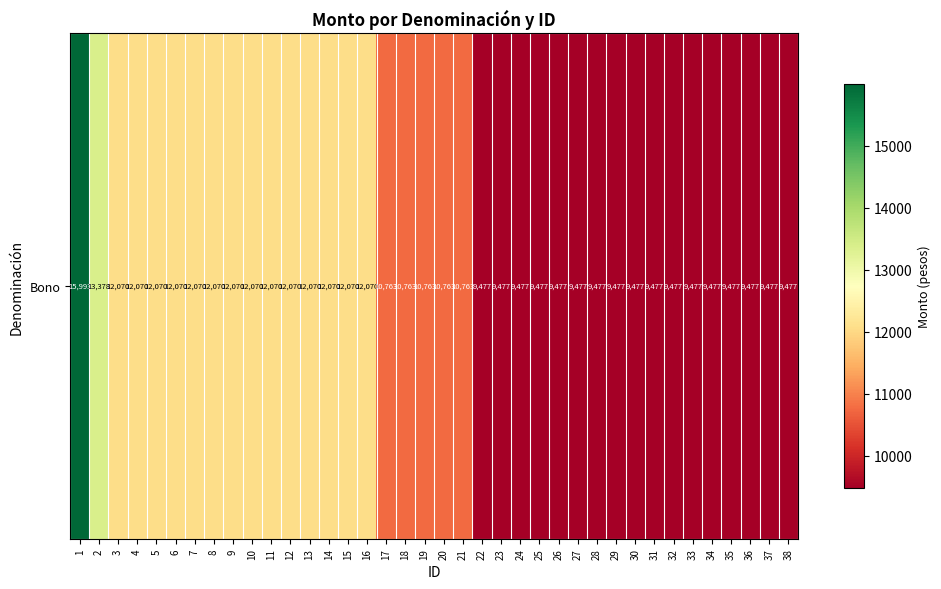

Which label corresponds to the smallest value in the chart?

22